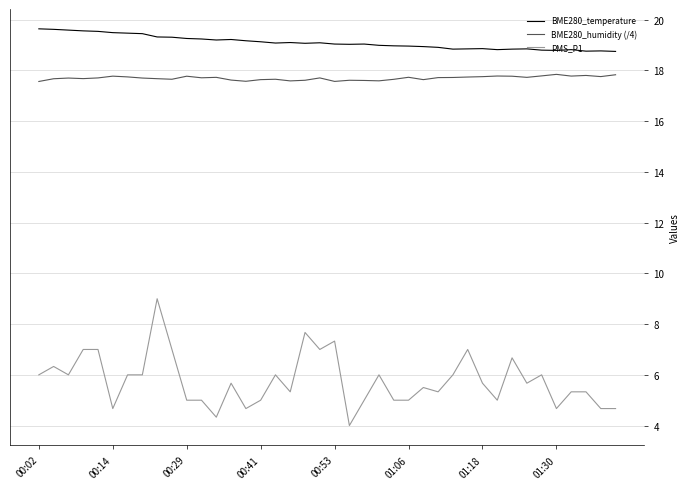

What is the minimum value shown in the chart?

4.0